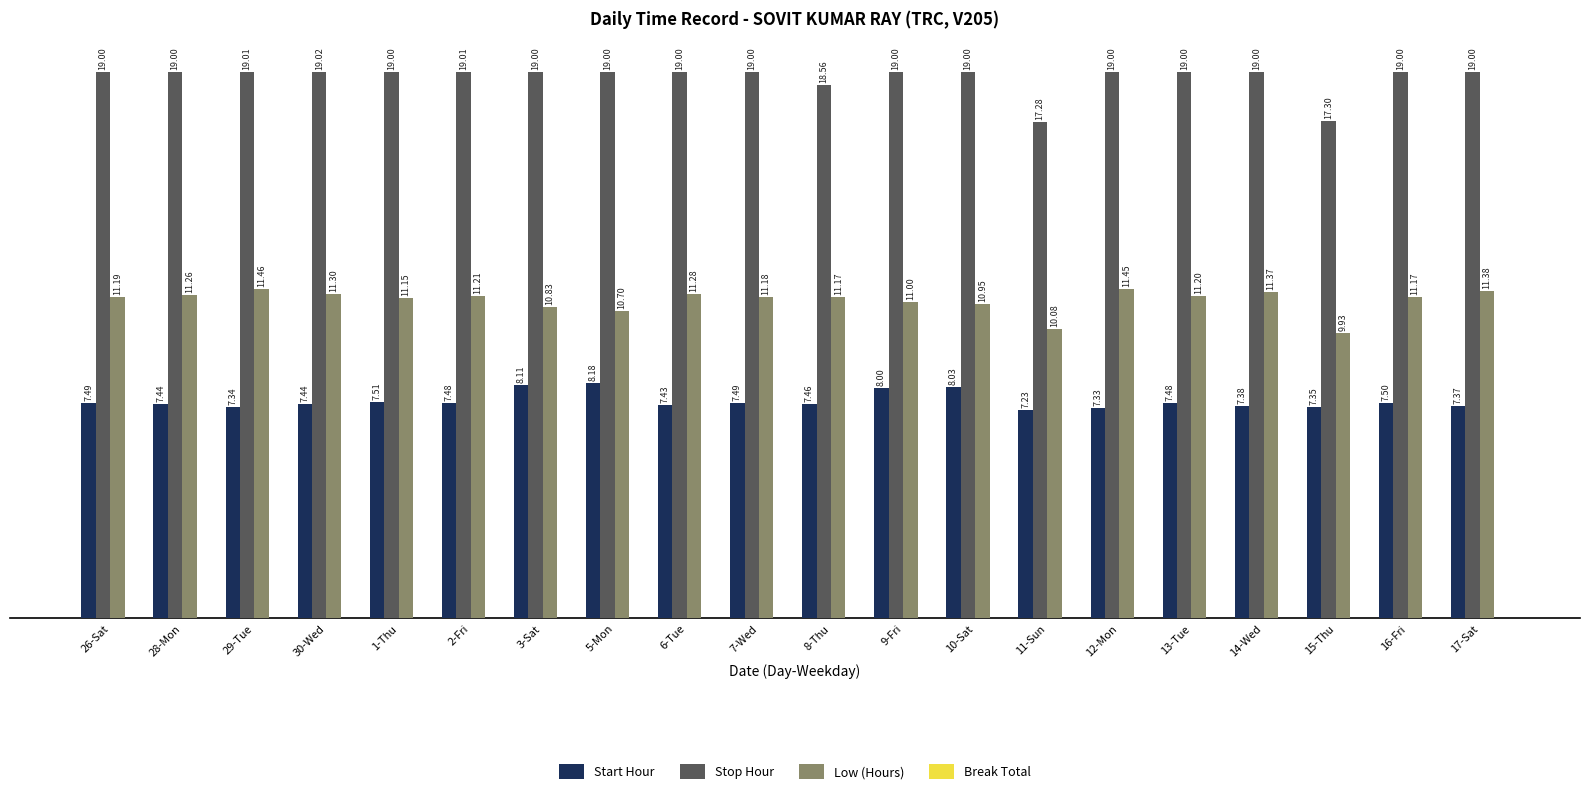

Rank the series by their maximum value, from highest to lowest.

Stop Hour, Low (Hours), Start Hour